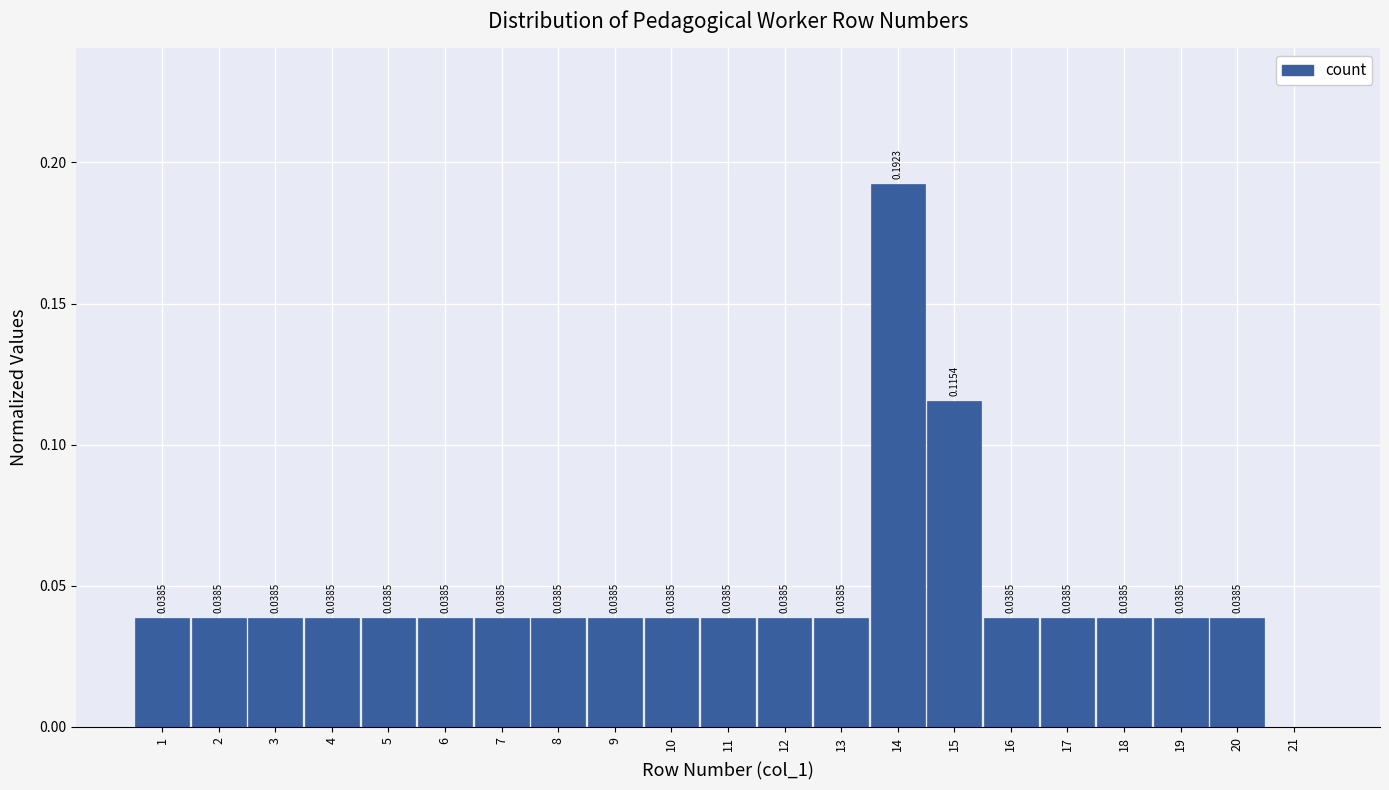

Which range on the x-axis has the tallest bar?

13.5 to 14.5